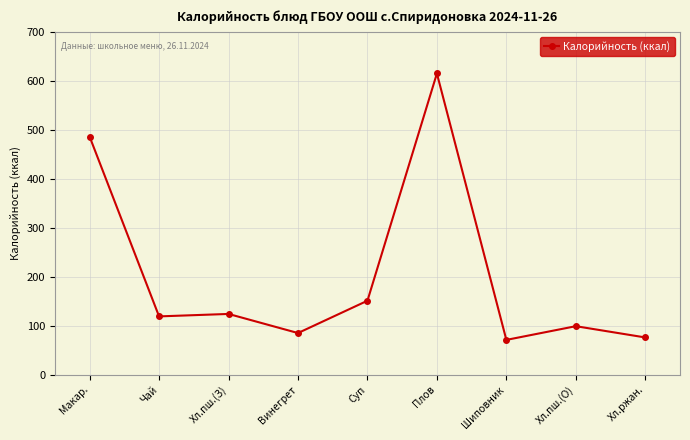

What is the minimum value shown in the chart?

71